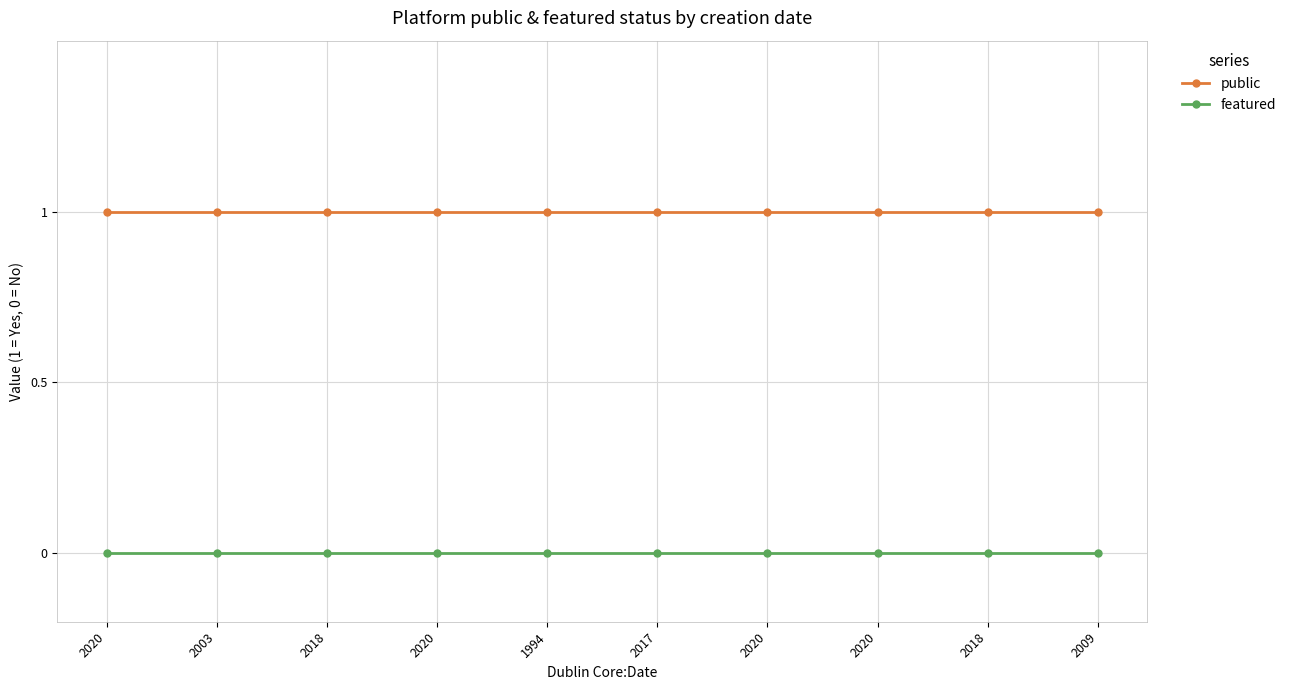

Reading left to right, what are all the values shown in this chart?

public: 1	1	1	1	1	1	1	1	1	1
featured: 0	0	0	0	0	0	0	0	0	0